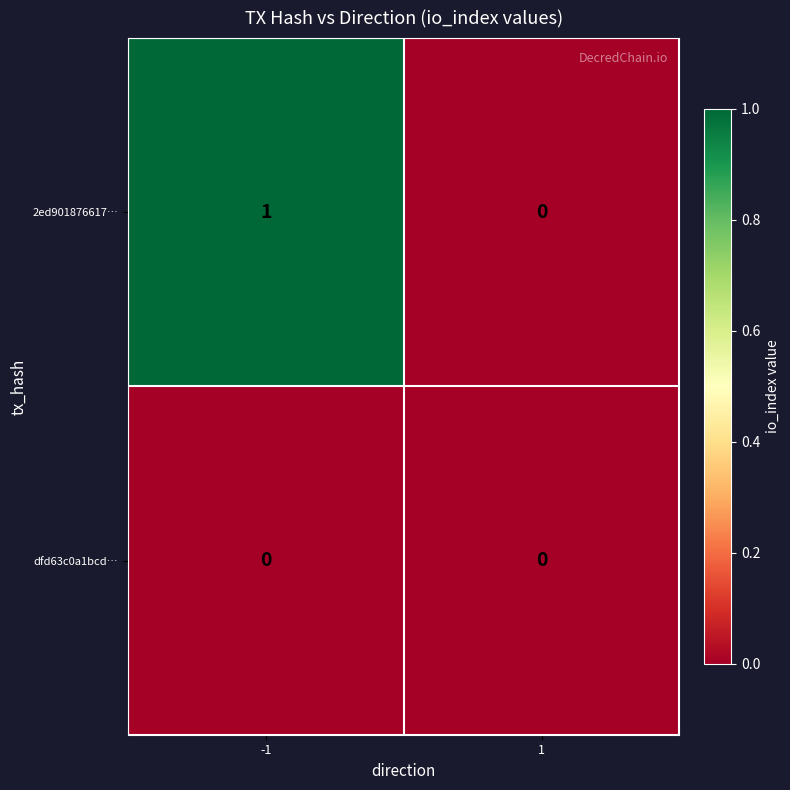

List the series in order of their overall mean, lowest first.

dfd63c0a1bcd…, 2ed901876617…